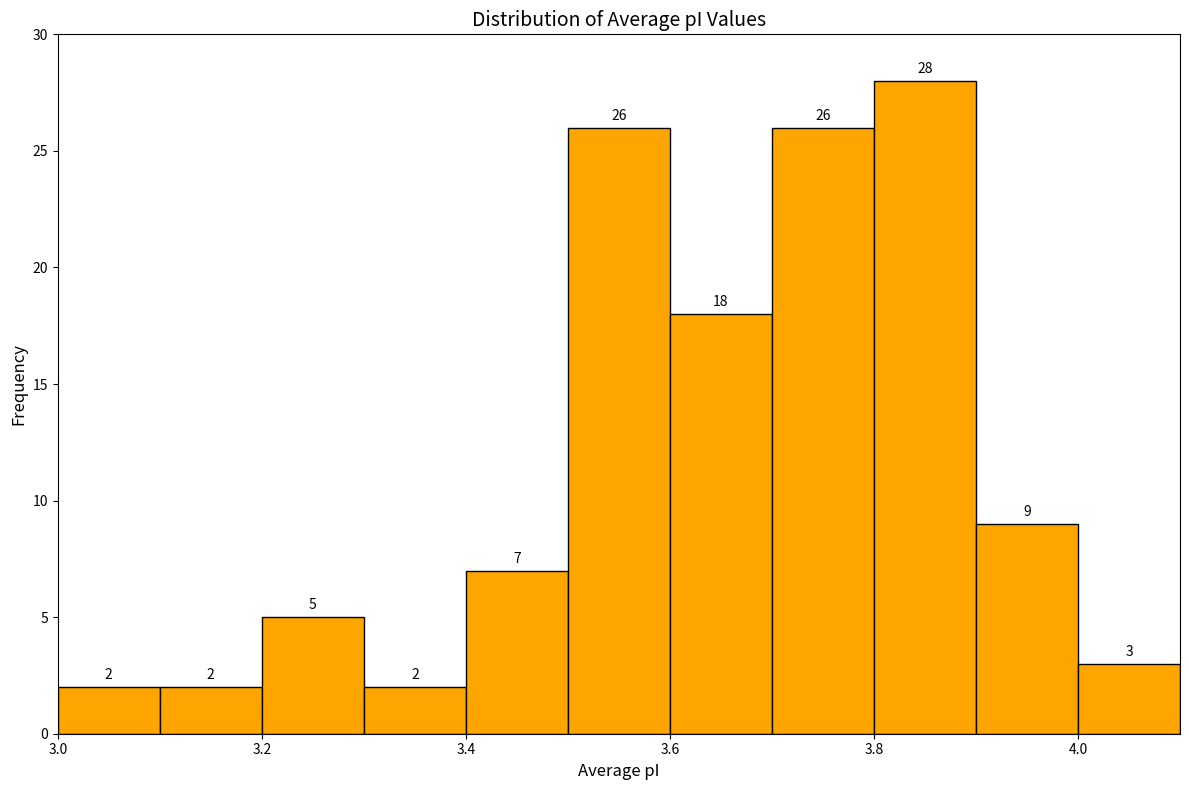

Reading left to right, list every bar in this chart as the range it spans on the x-axis followed by its height.

3.0 to 3.1: 2
3.1 to 3.2: 2
3.2 to 3.3: 5
3.3 to 3.4: 2
3.4 to 3.5: 7
3.5 to 3.6: 26
3.6 to 3.7: 18
3.7 to 3.8: 26
3.8 to 3.9: 28
3.9 to 4.0: 9
4.0 to 4.1: 3